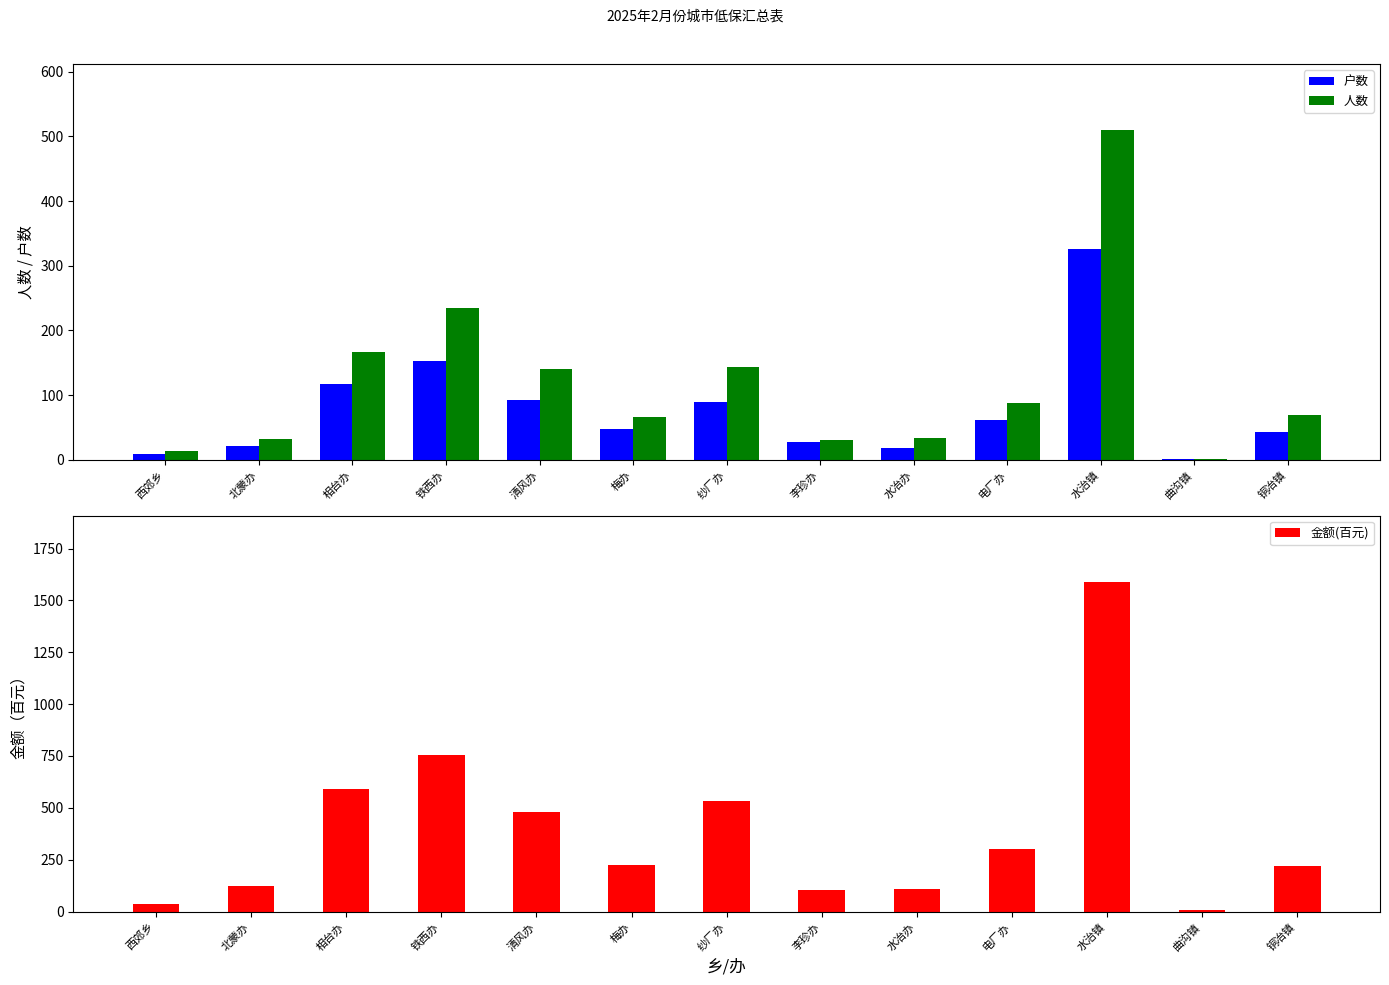

Which series has the largest range (max minus min)?

金额(百元)